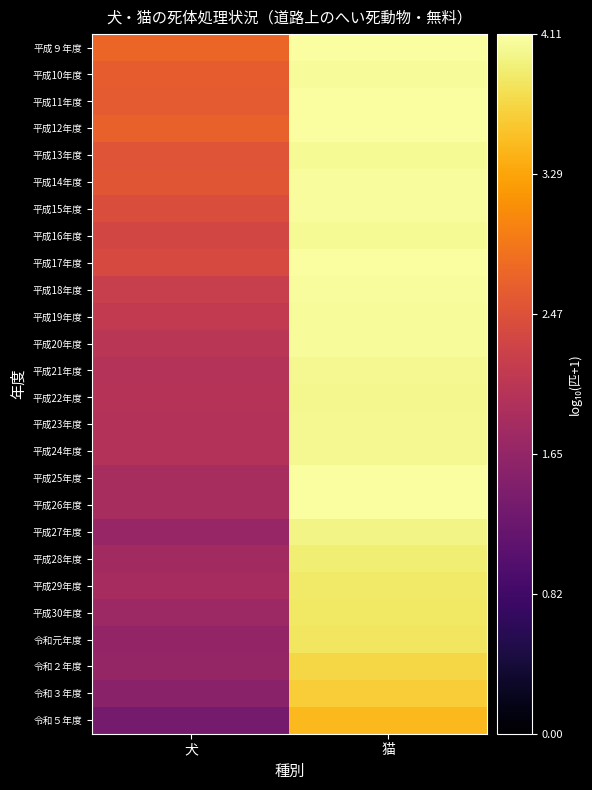

Which label corresponds to the largest value in the chart?

猫